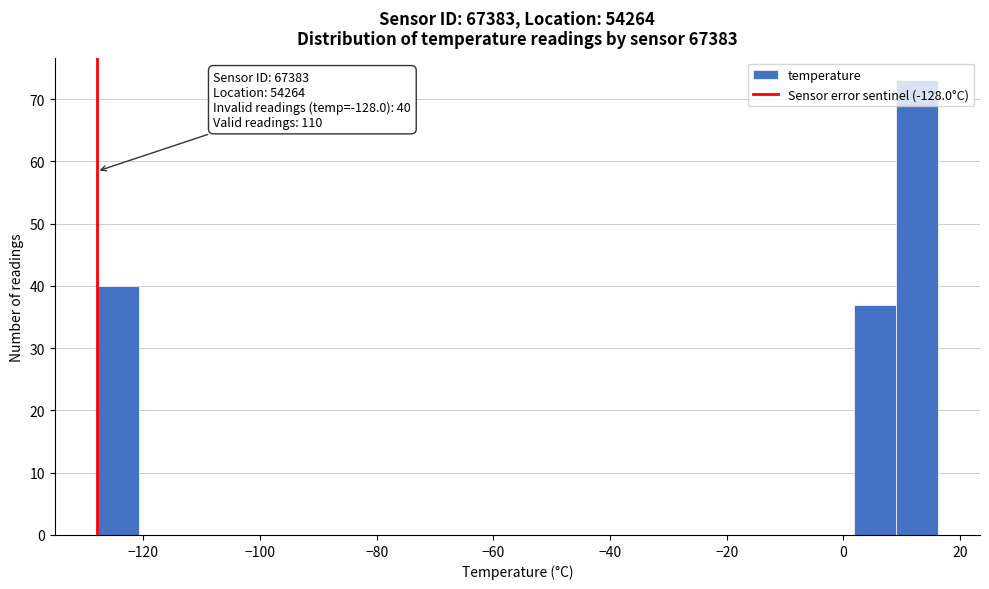

Read against the x-axis, roughly where is the centre of the tallest bar?

12